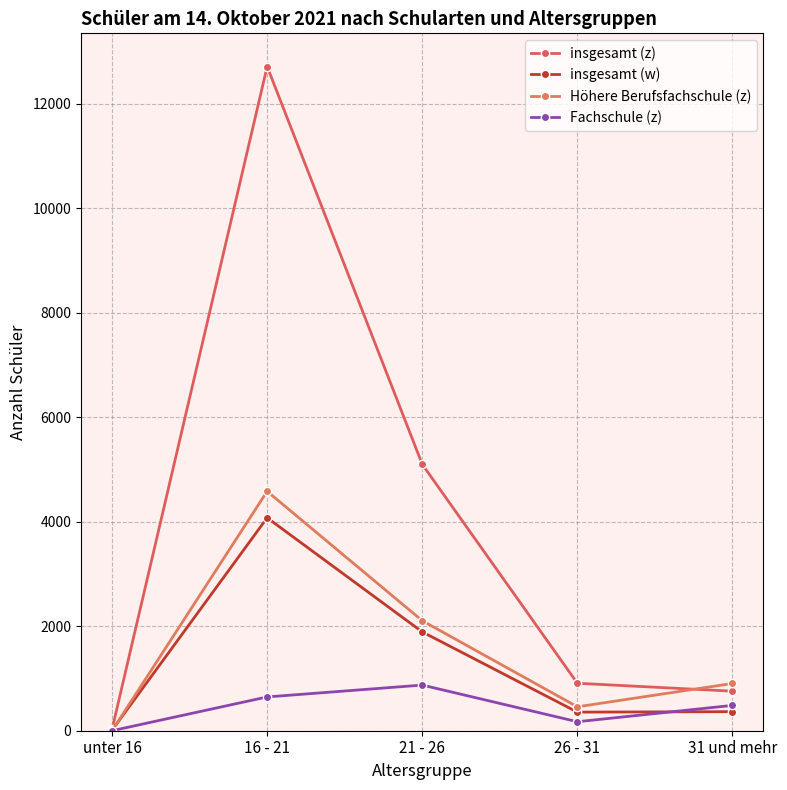

What is the maximum value shown in the chart?

12717